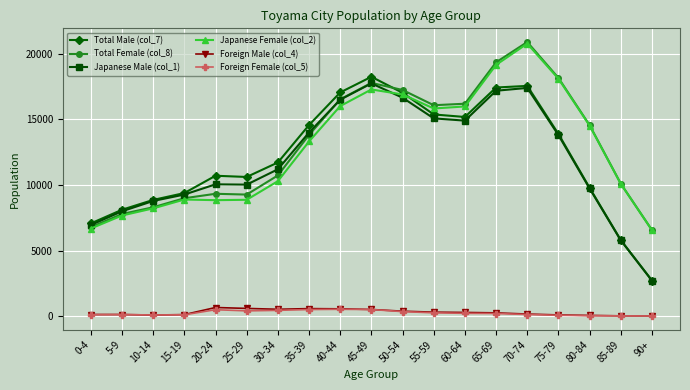

True or false: Total Male (col_7) and Foreign Male (col_4) intersect in this chart.

False